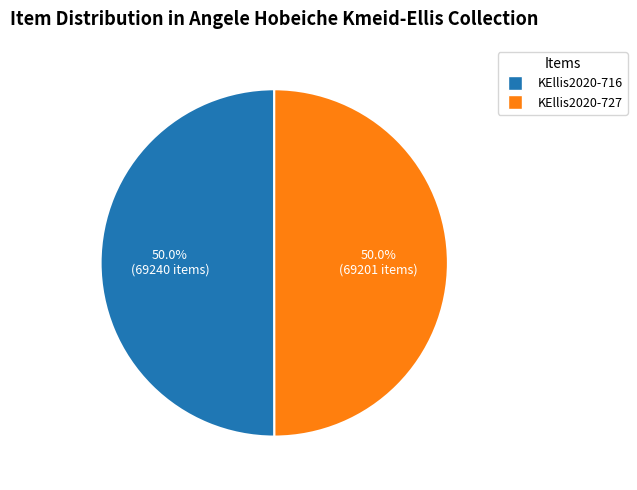

How many slices are in this pie chart?

2